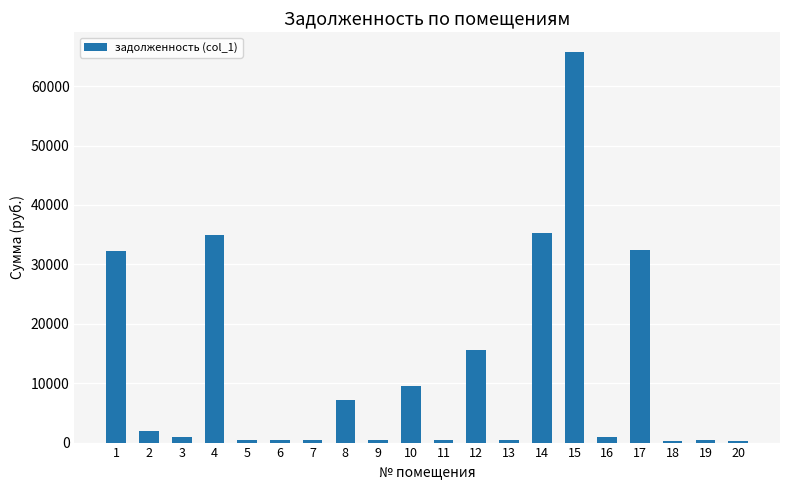

What is the value of the 12th bar from the left?

15518.9